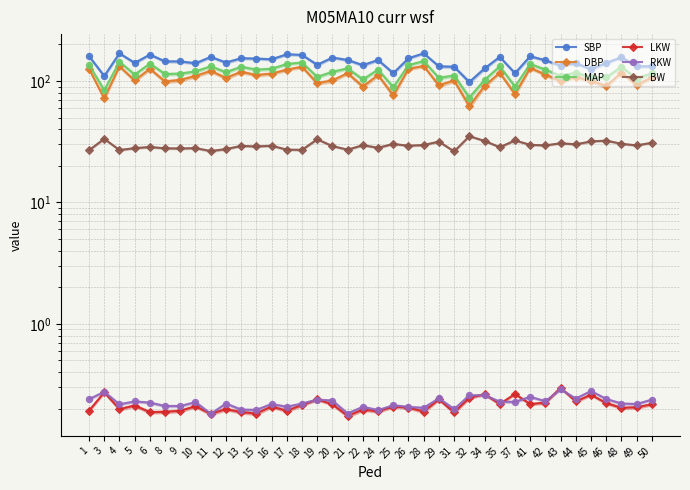

The LKW series shows 0.1 at 21. True or false?

False